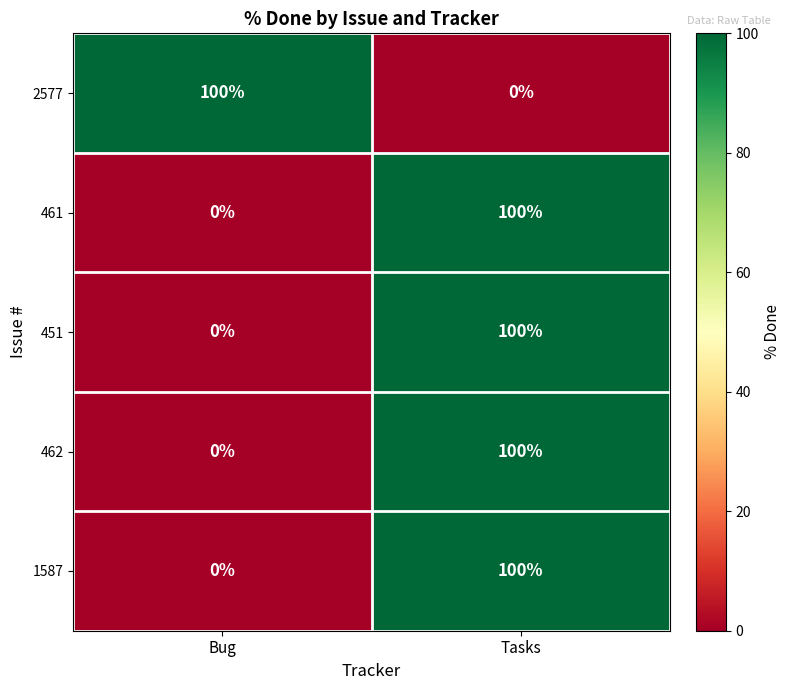

What is the maximum value for 461?

100